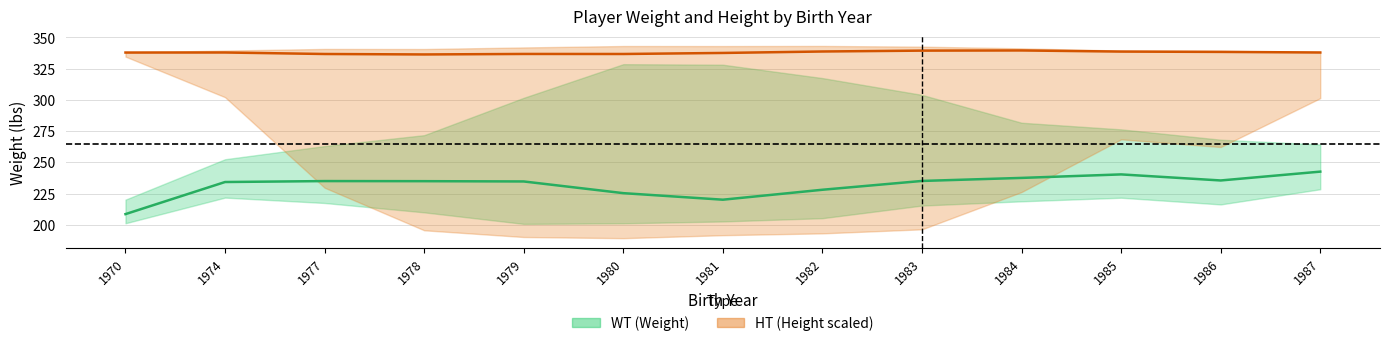

True or false: WT mean and HT mean (scaled) cross at least once.

False